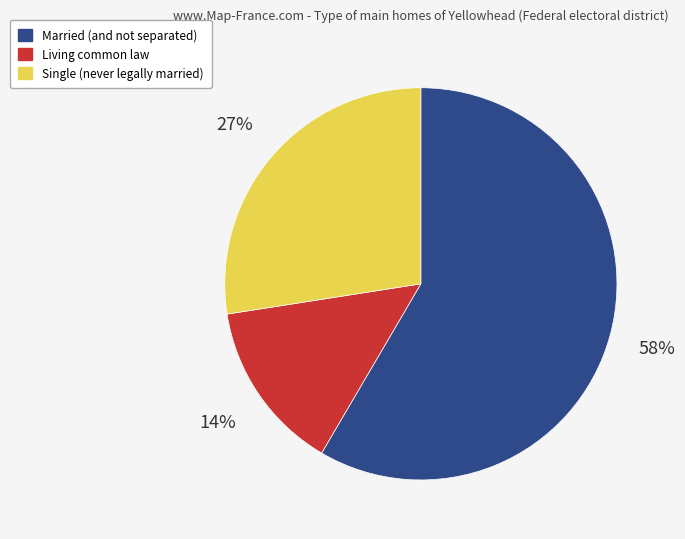

To the nearest percent, what is the difference between the Single (never legally married) and Married (and not separated) slice percentages?

31%